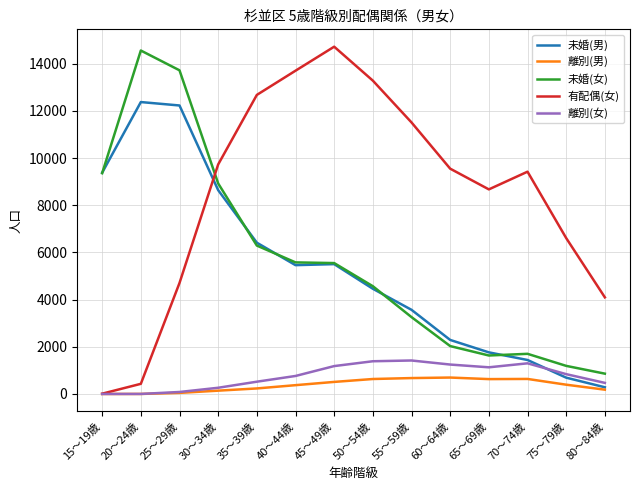

At which category is the sum across all series the highest?

25～29歳